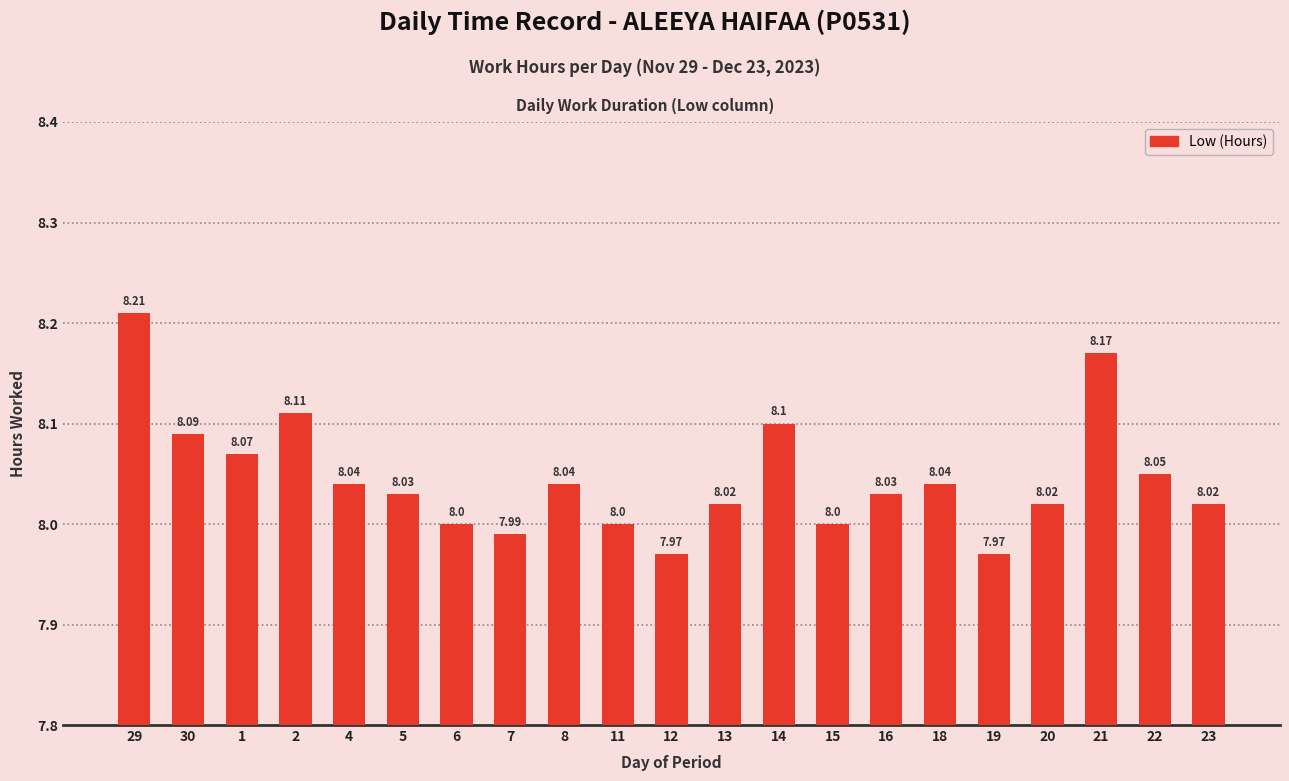

Reading left to right, what are all the values shown in this chart?

8.2	8.1	8.1	8.1	8.0	8.0	8.0	8.0	8.0	8.0	8.0	8.0	8.1	8.0	8.0	8.0	8.0	8.0	8.2	8.1	8.0